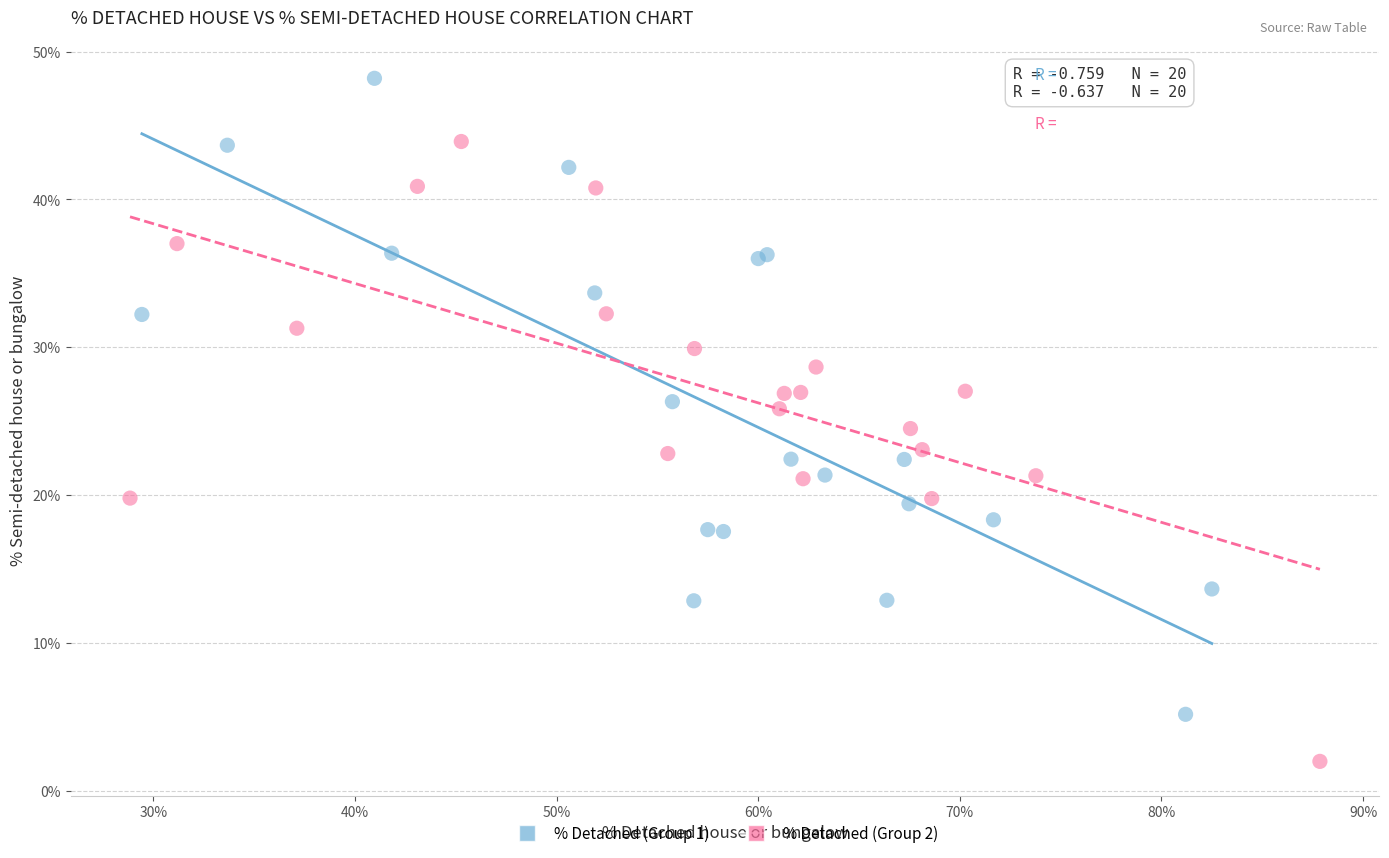

Which series contains the highest Y value?

% Detached (Group 1)